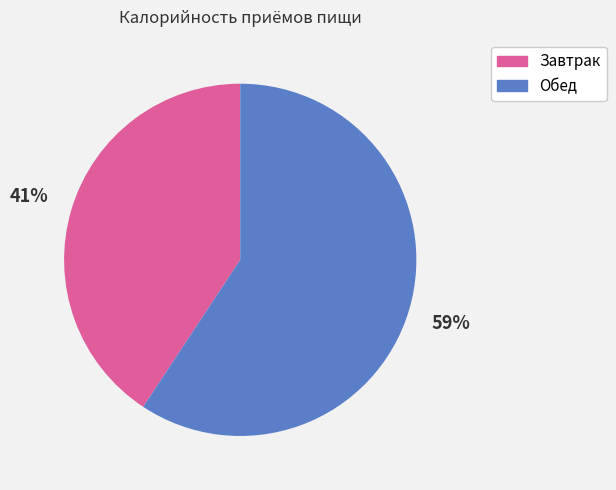

To the nearest percent, what portion does Обед represent?

59%